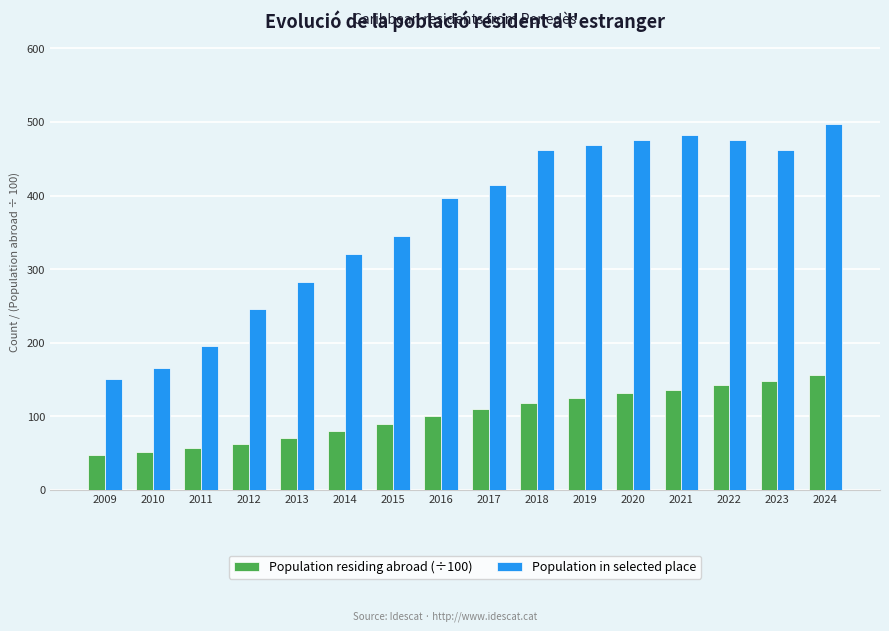

True or false: Population in selected place has a value of 85.3 at 2012.

False